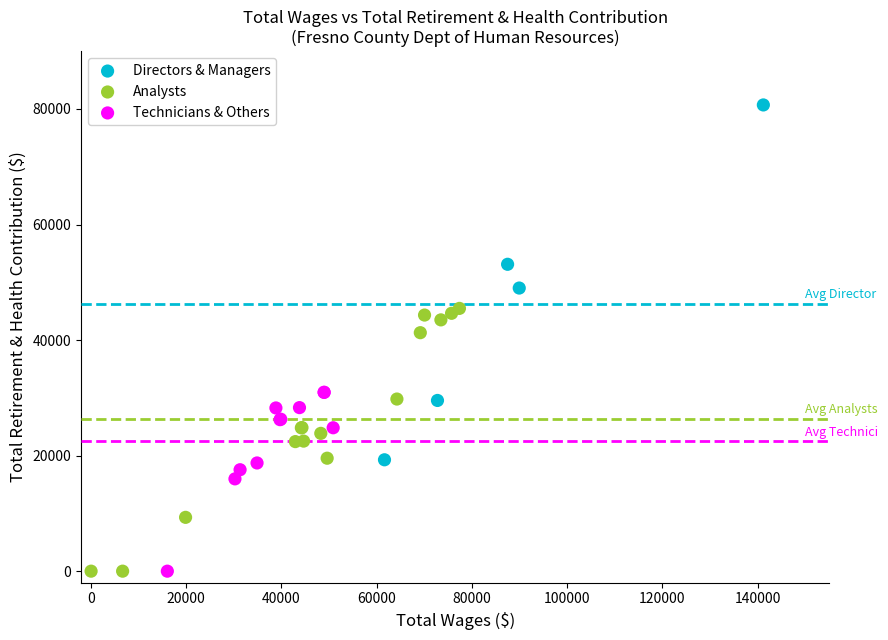

Which series reaches the maximum Y coordinate?

Directors & Managers